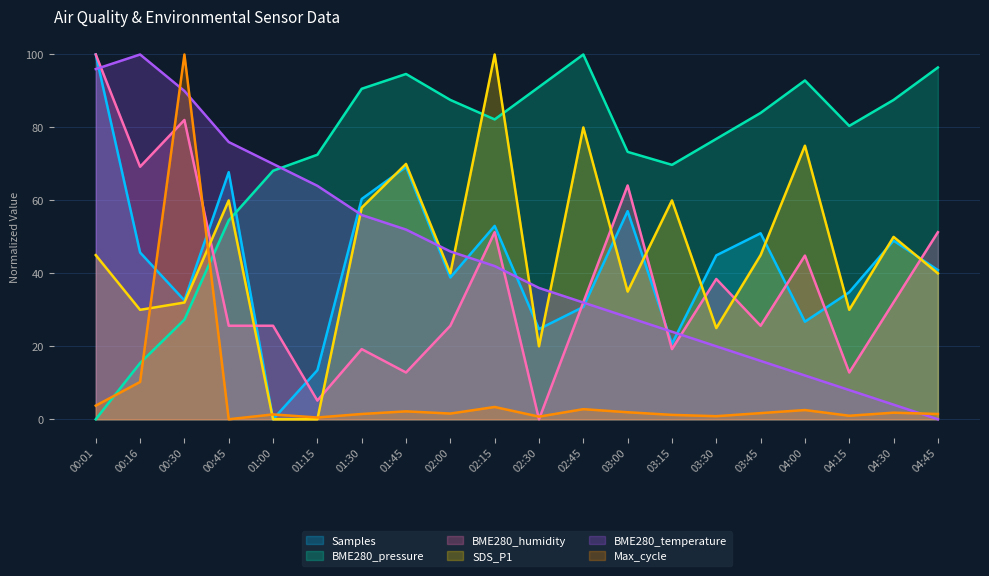

What are all the series names shown in the legend?

Samples, BME280_pressure, BME280_humidity, SDS_P1, BME280_temperature, Max_cycle